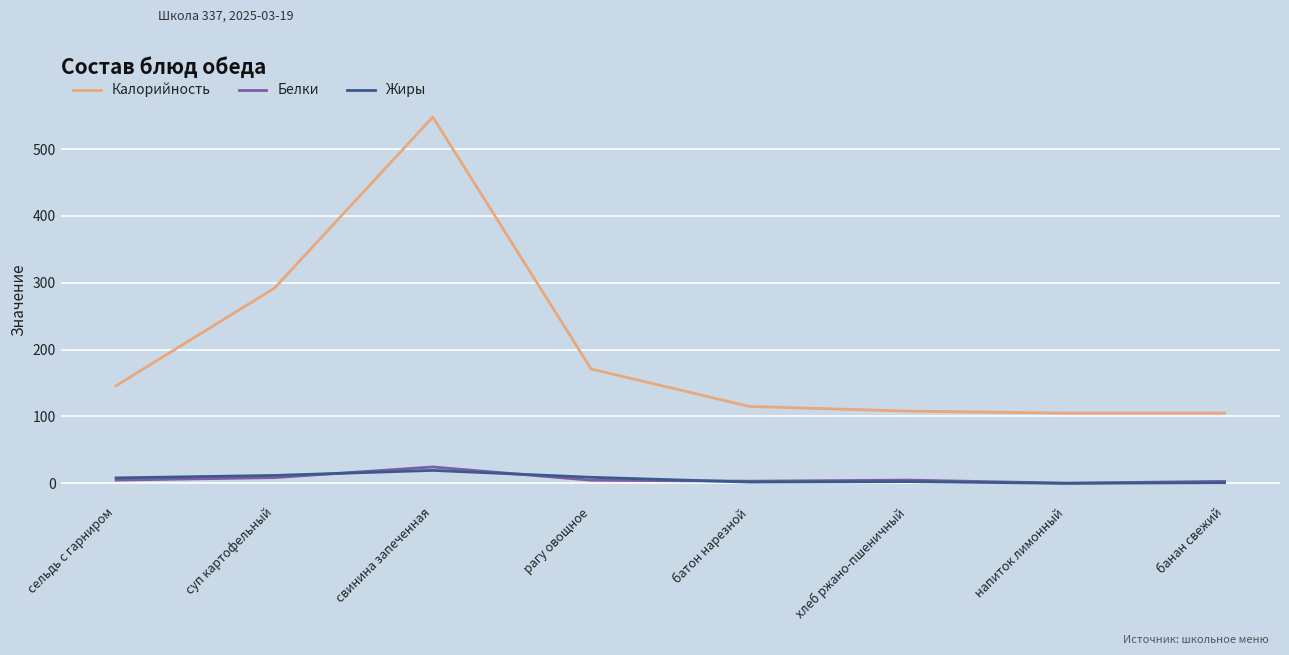

True or false: Калорийность and Белки cross at least once.

False